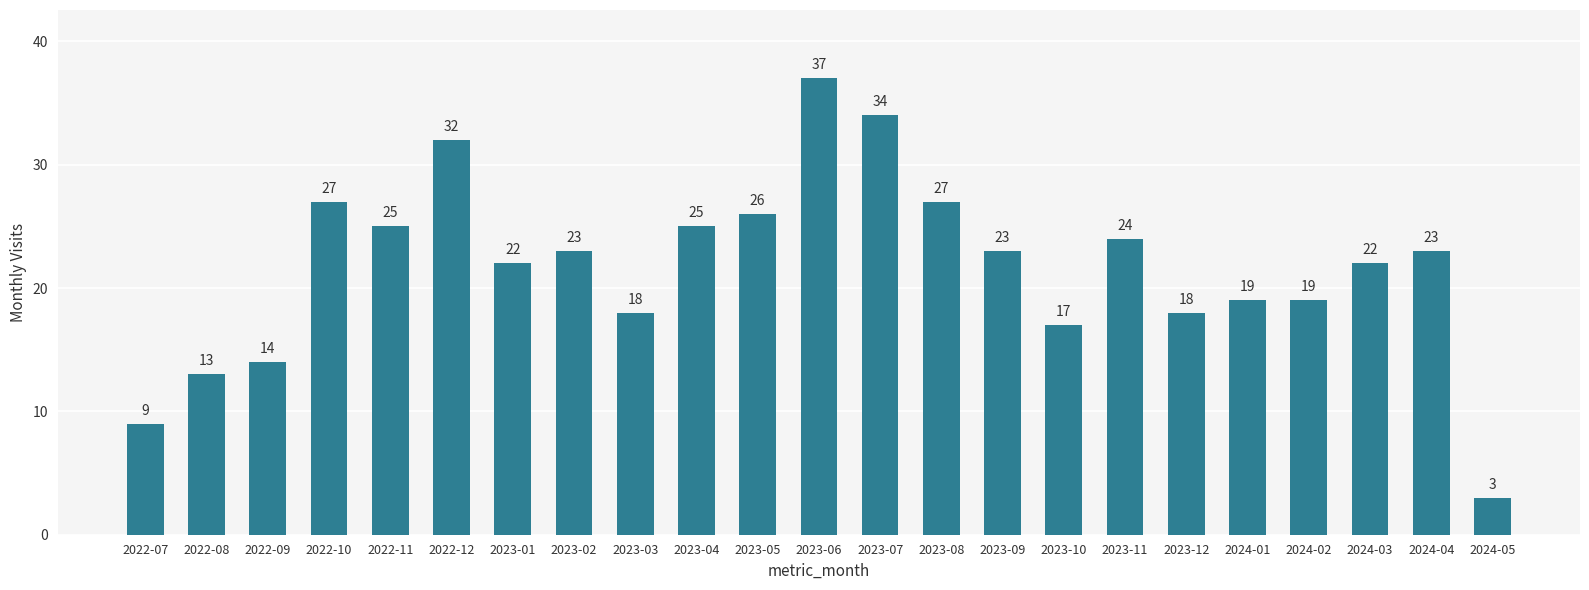

What is the sum of the values at 2023-05 and 2023-08?

53